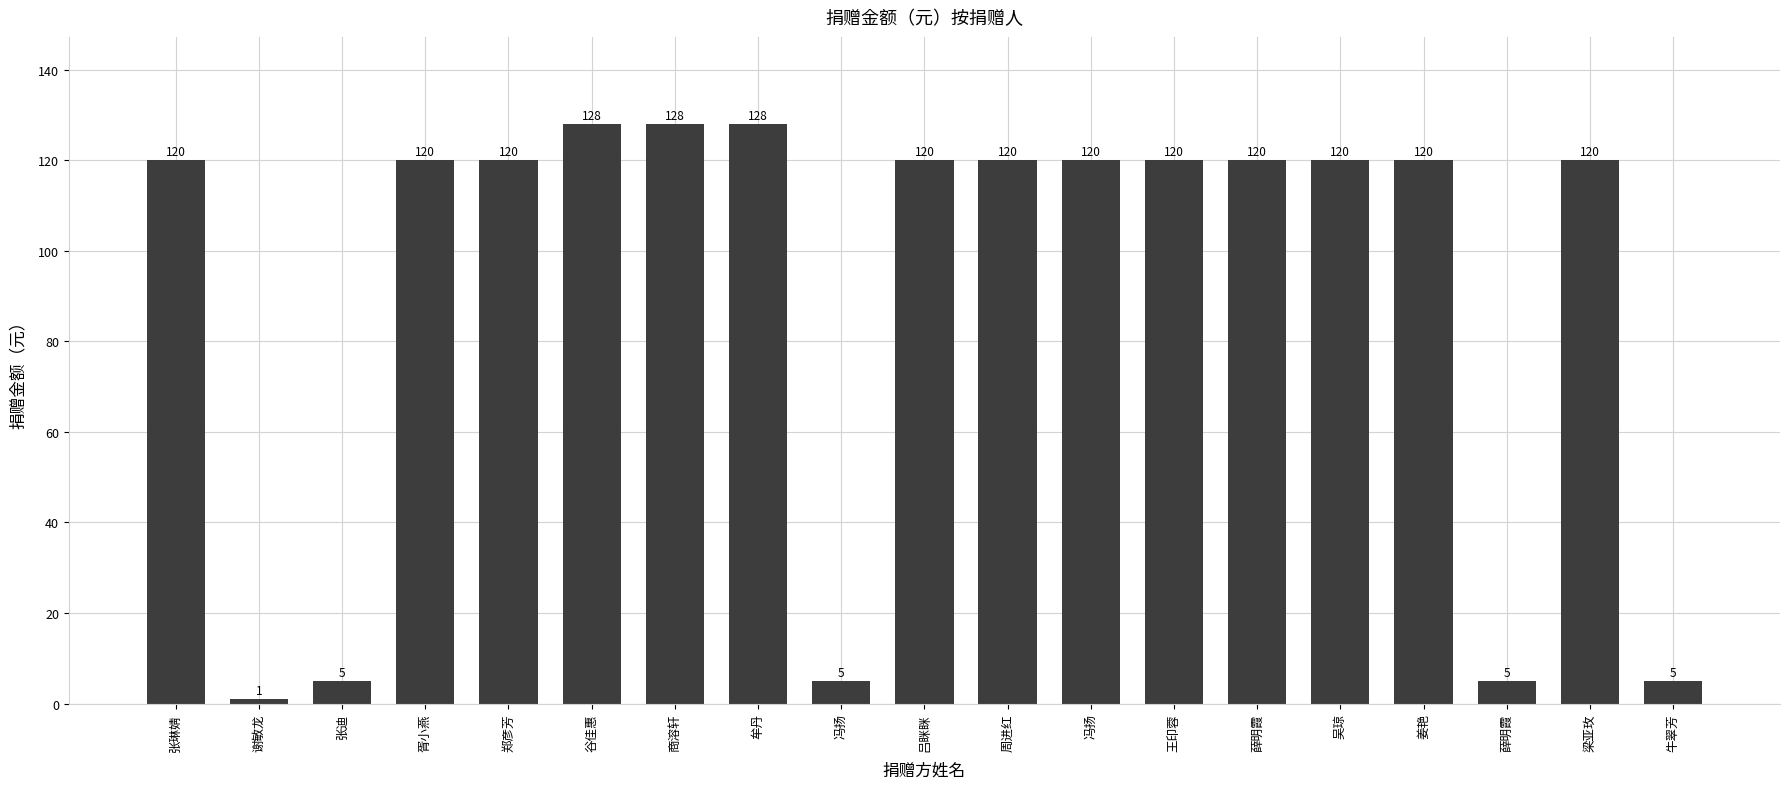

The chart shows a value of 54 at 谷佳惠. True or false?

False